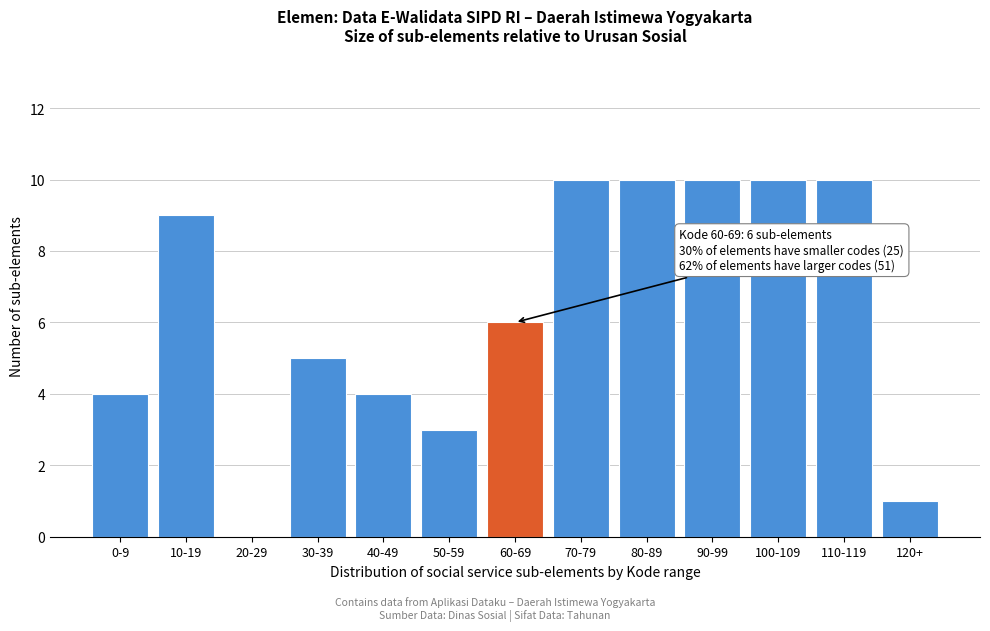

Reading left to right, extract all data points from this chart.

0-9=4	10-19=9	20-29=0	30-39=5	40-49=4	50-59=3	60-69=6	70-79=10	80-89=10	90-99=10	100-109=10	110-119=10	120+=1